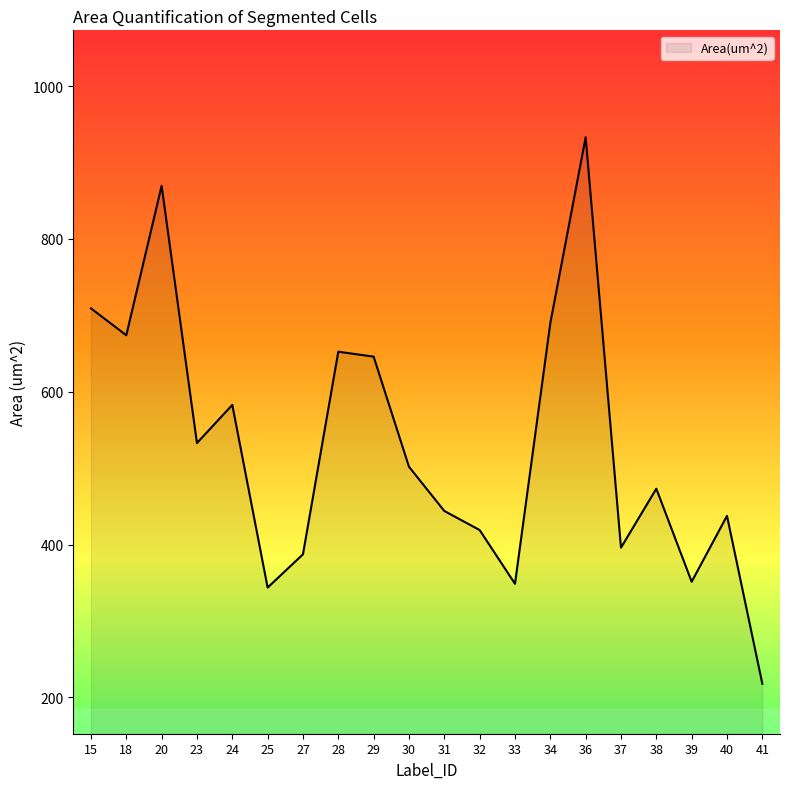

What is the average value?

530.6